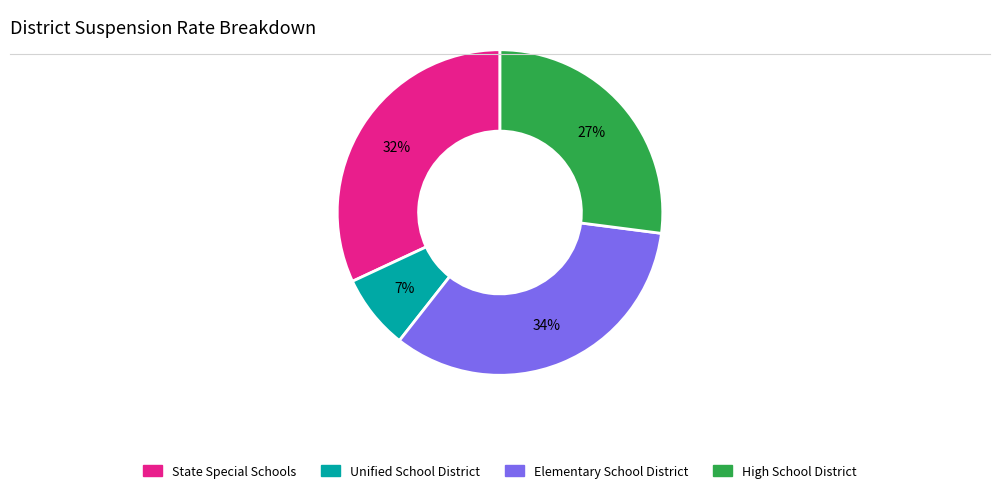

To the nearest percent, what is the average slice percentage?

25%